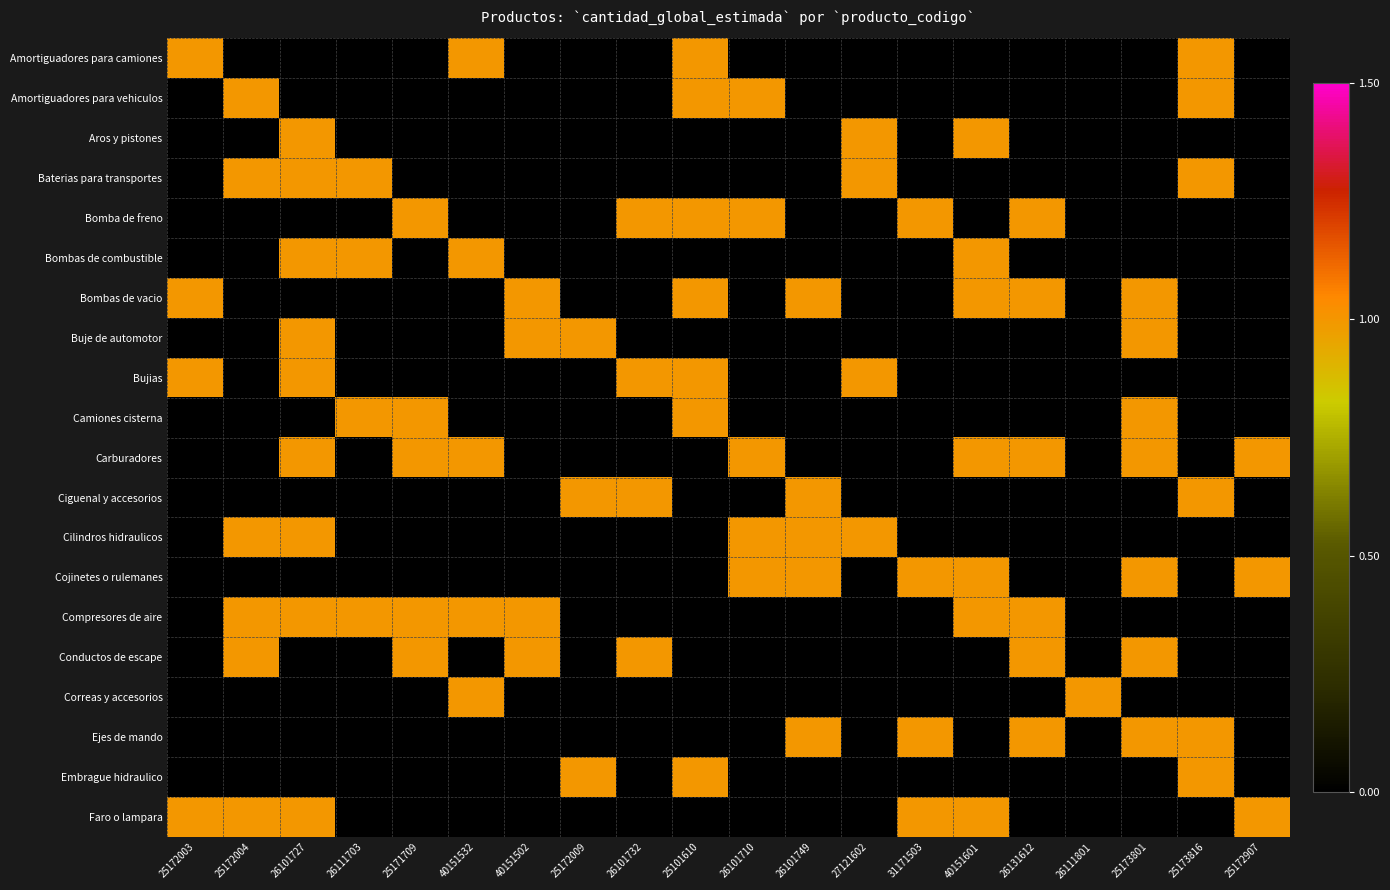

Count the number of data series in this chart.

20